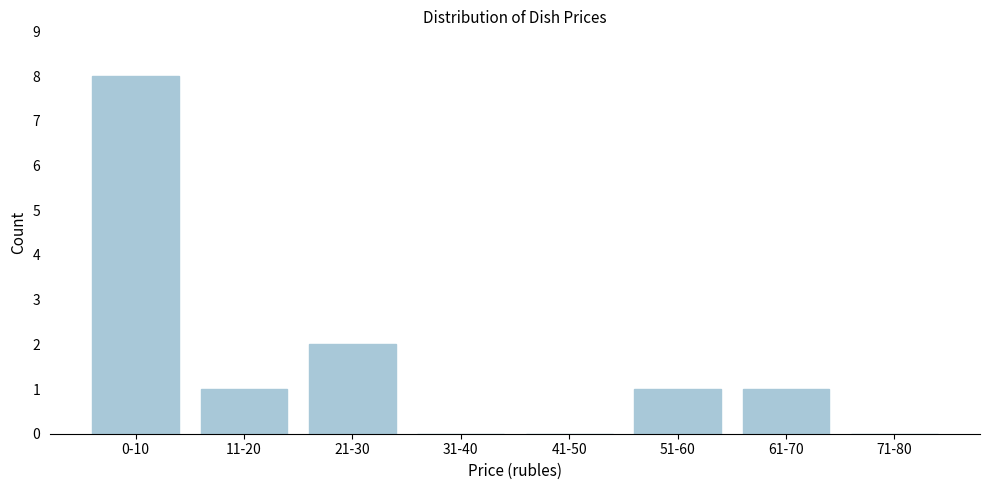

Reading left to right, transcribe all the data shown in this chart.

0-10=8	11-20=1	21-30=2	31-40=0	41-50=0	51-60=1	61-70=1	71-80=0